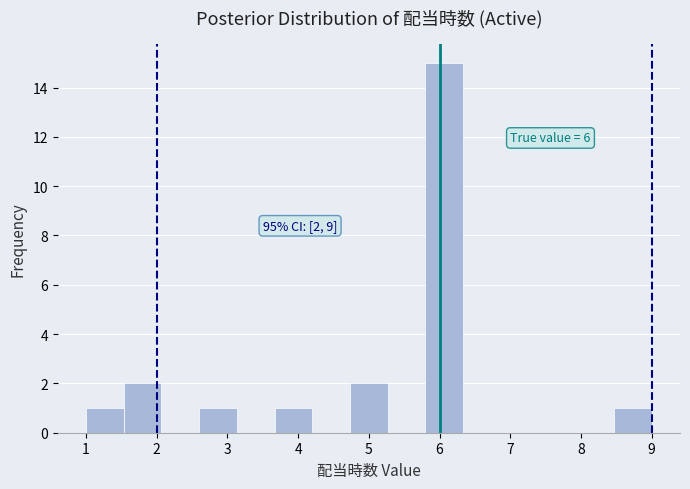

Over which range of the x-axis is the bar tallest?

5.8 to 6.3